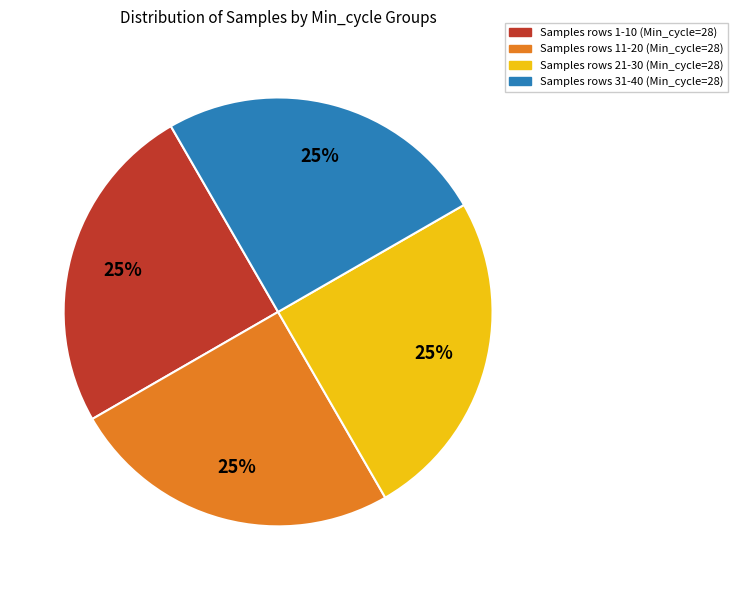

To the nearest percent, what percentage of the pie is Samples rows 31-40 (Min_cycle=28)?

25%